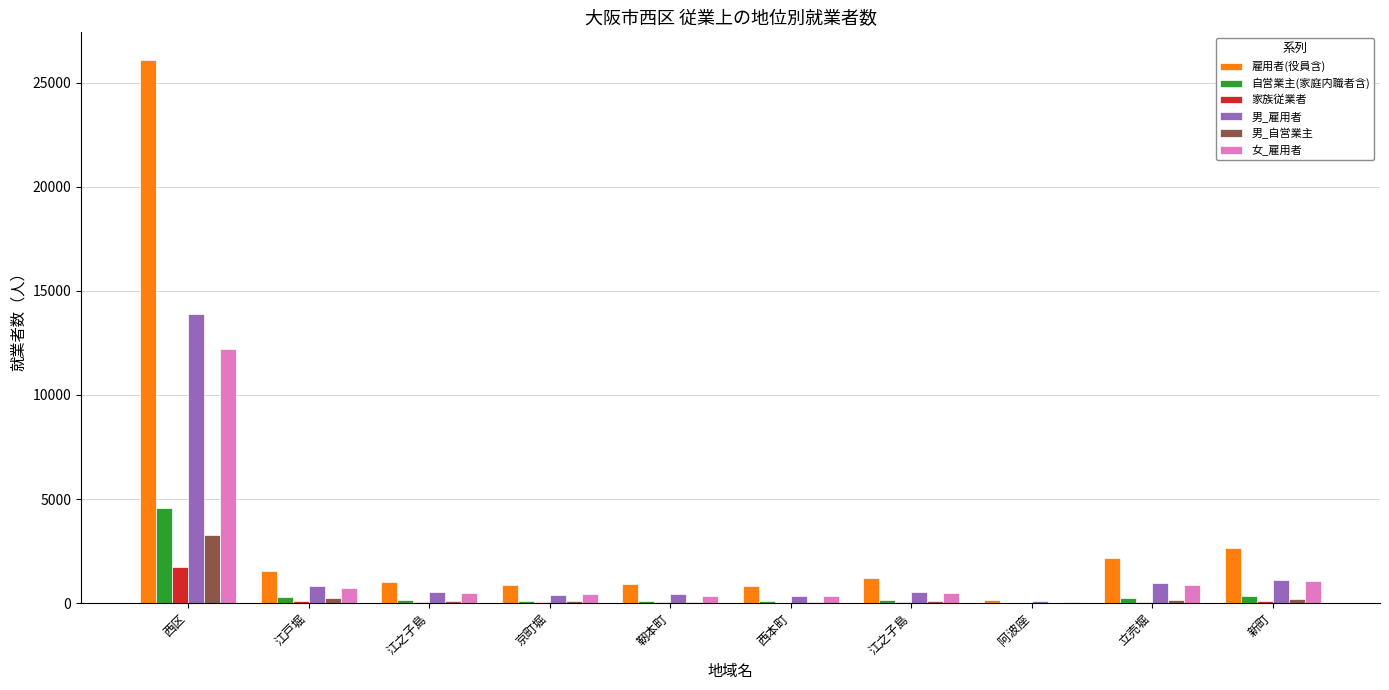

How many categories are shown in the chart?

10